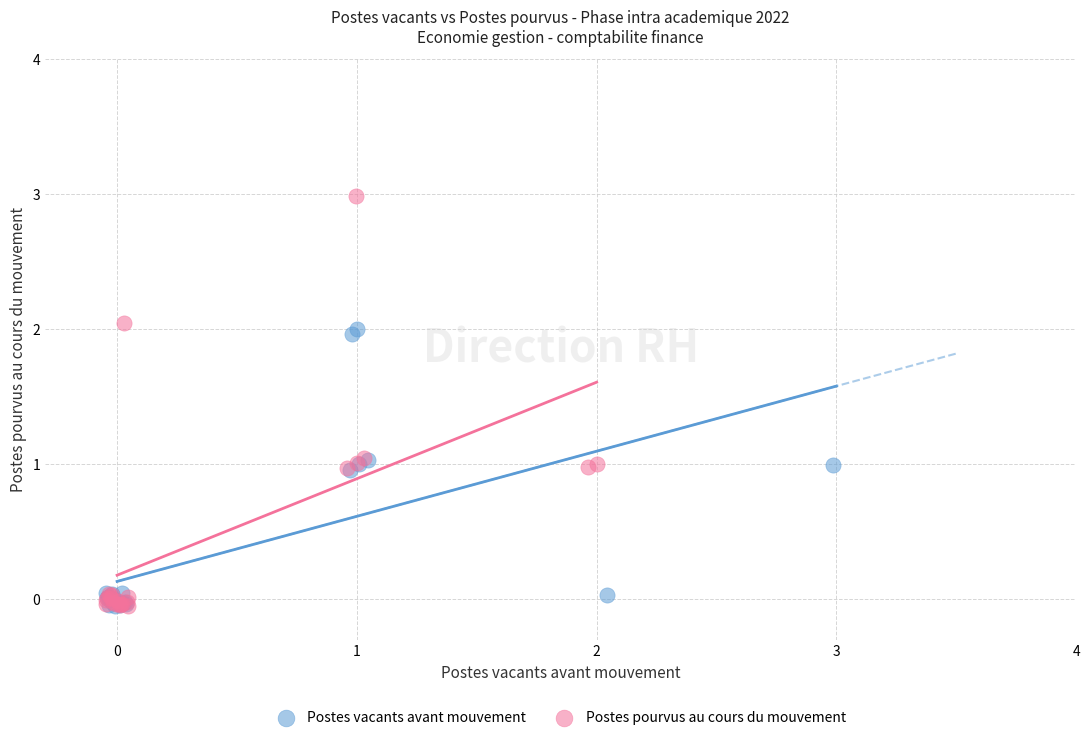

What are all the series names shown in the legend?

Postes vacants avant mouvement, Postes pourvus au cours du mouvement